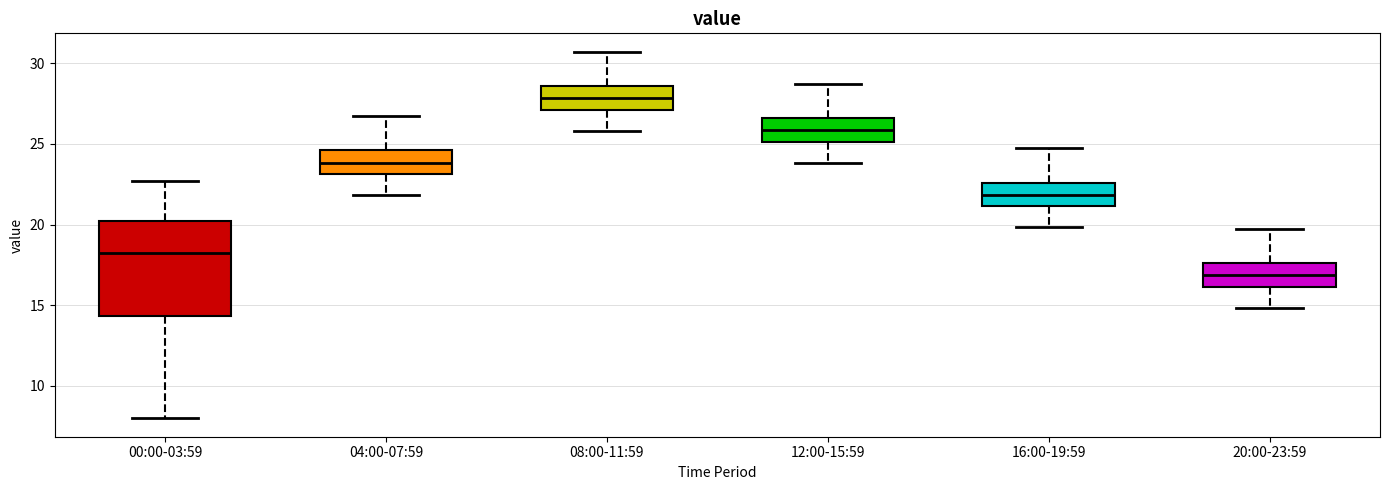

Which box is the tallest, from its lower edge to its upper edge?

00:00-03:59